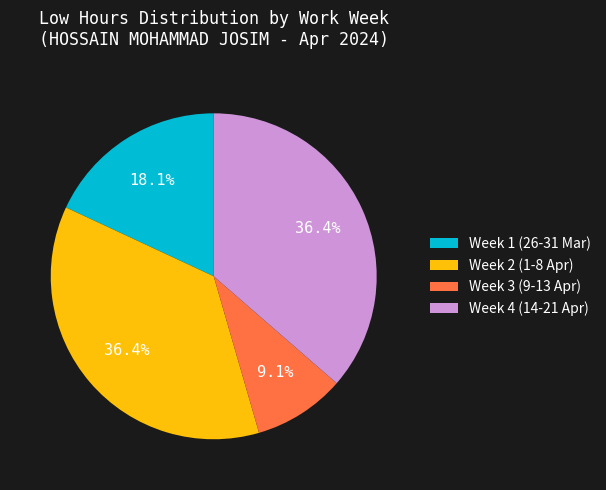

Is there a majority slice in this chart?

No